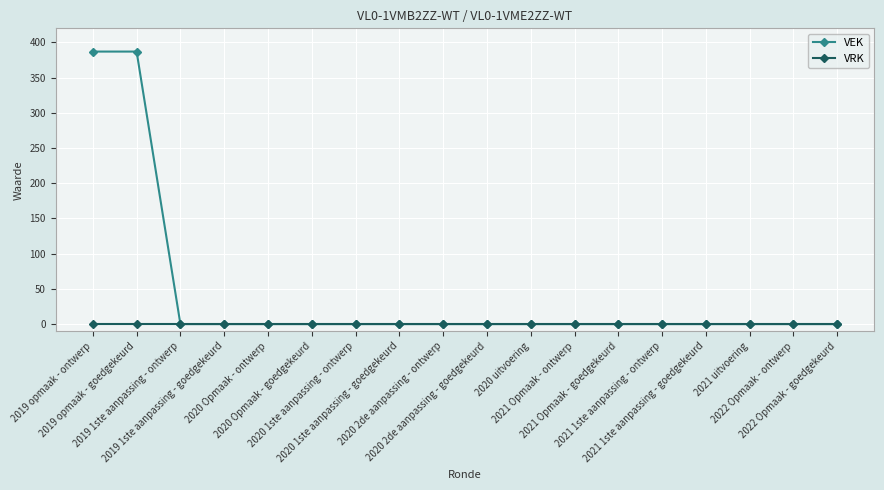

Reading left to right, transcribe all the data shown in this chart.

VEK: 2019 opmaak - ontwerp=387	2019 opmaak - goedgekeurd=387	2019 1ste aanpassing - ontwerp=0	2019 1ste aanpassing - goedgekeurd=0	2020 Opmaak - ontwerp=0	2020 Opmaak - goedgekeurd=0	2020 1ste aanpassing - ontwerp=0	2020 1ste aanpassing - goedgekeurd=0	2020 2de aanpassing - ontwerp=0	2020 2de aanpassing - goedgekeurd=0	2020 uitvoering=0	2021 Opmaak - ontwerp=0	2021 Opmaak - goedgekeurd=0	2021 1ste aanpassing - ontwerp=0	2021 1ste aanpassing - goedgekeurd=0	2021 uitvoering=0	2022 Opmaak - ontwerp=0	2022 Opmaak - goedgekeurd=0
VRK: 2019 opmaak - ontwerp=0	2019 opmaak - goedgekeurd=0	2019 1ste aanpassing - ontwerp=0	2019 1ste aanpassing - goedgekeurd=0	2020 Opmaak - ontwerp=0	2020 Opmaak - goedgekeurd=0	2020 1ste aanpassing - ontwerp=0	2020 1ste aanpassing - goedgekeurd=0	2020 2de aanpassing - ontwerp=0	2020 2de aanpassing - goedgekeurd=0	2020 uitvoering=0	2021 Opmaak - ontwerp=0	2021 Opmaak - goedgekeurd=0	2021 1ste aanpassing - ontwerp=0	2021 1ste aanpassing - goedgekeurd=0	2021 uitvoering=0	2022 Opmaak - ontwerp=0	2022 Opmaak - goedgekeurd=0